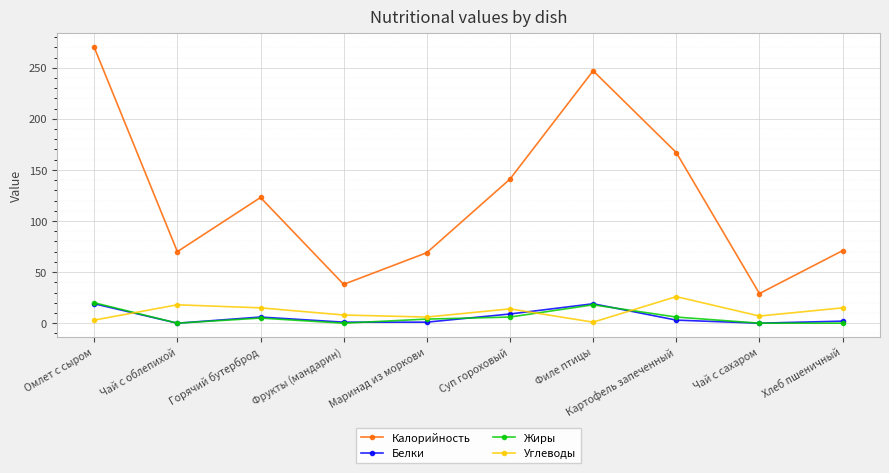

The value of Углеводы at Омлет с сыром is 3. True or false?

True